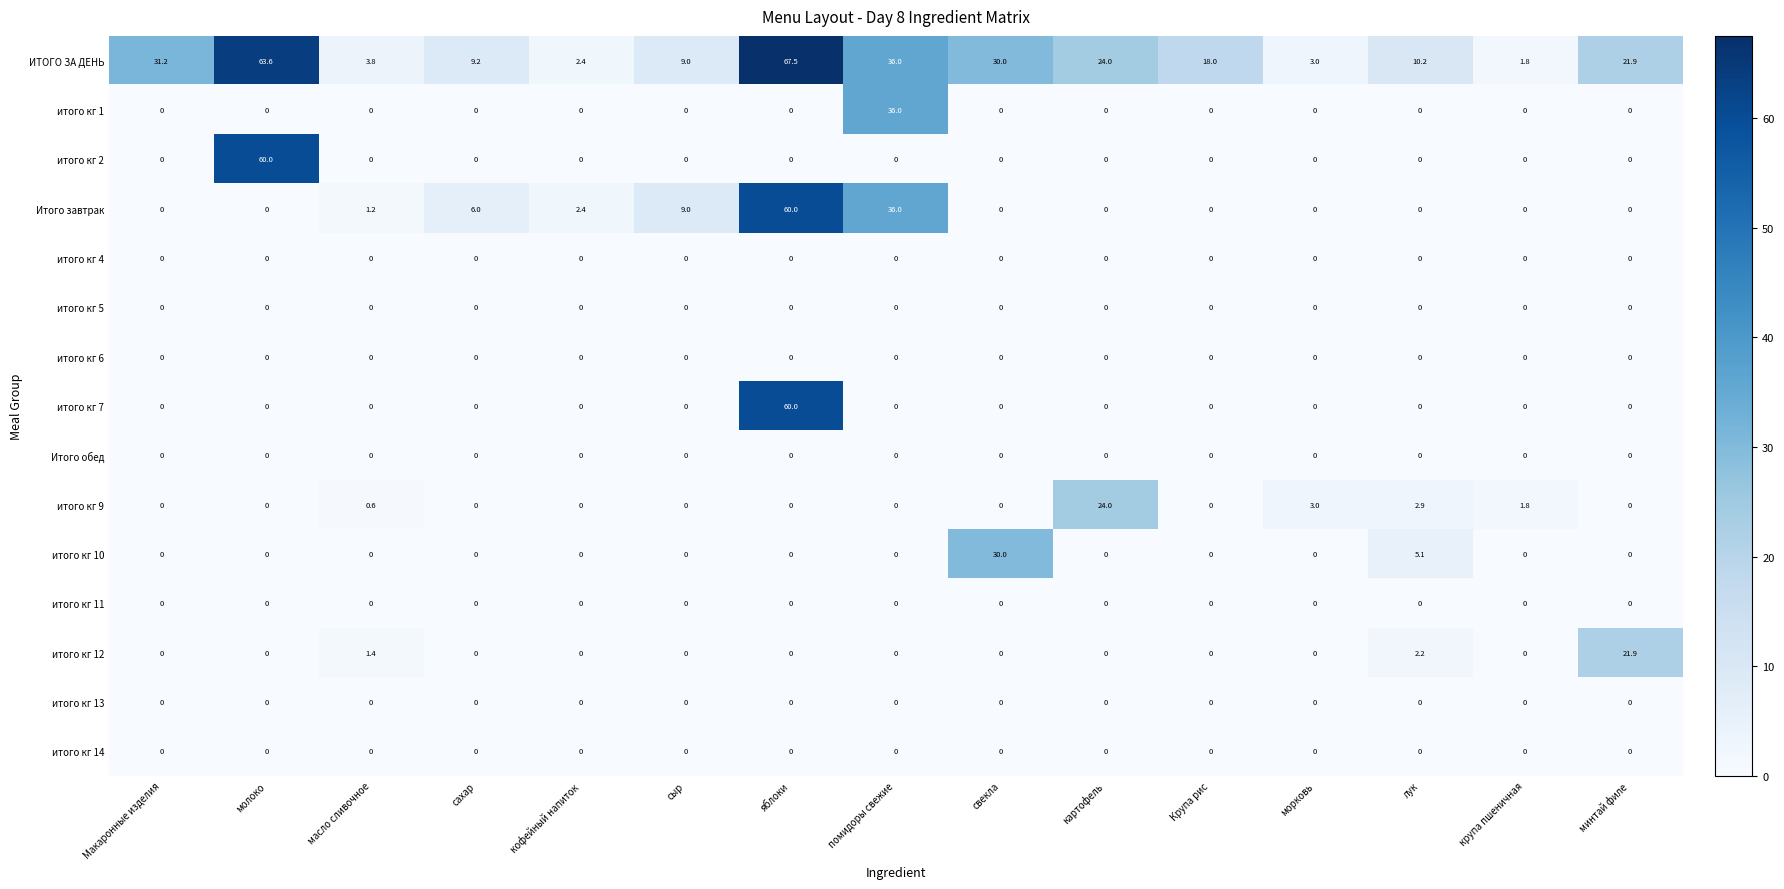

What is the maximum value for итого кг 10?

30.0